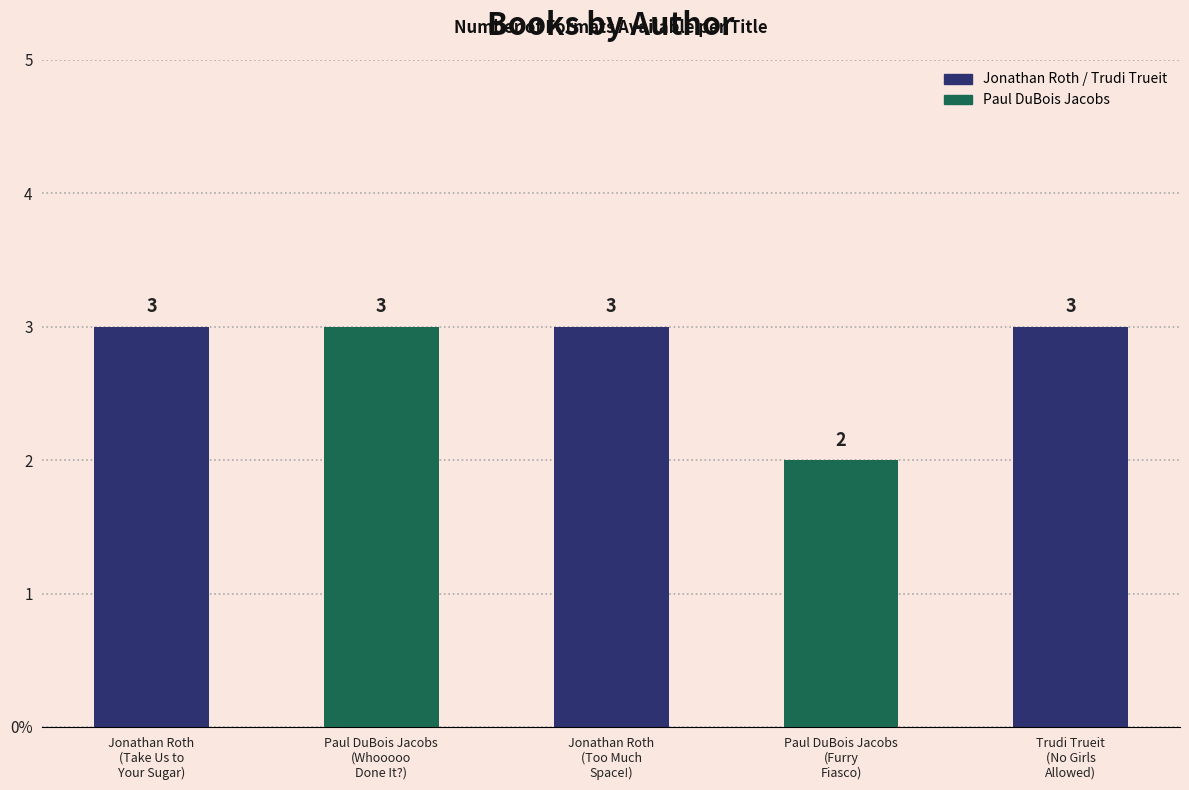

Are the bars horizontal?

No